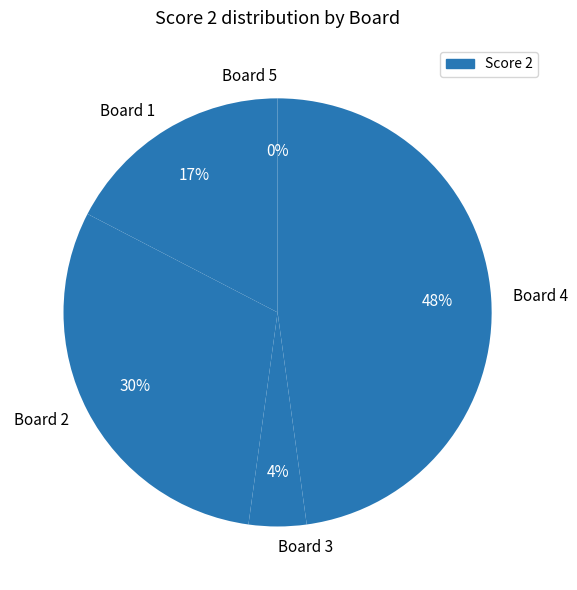

Does Board 3 represent more than half of the total?

No